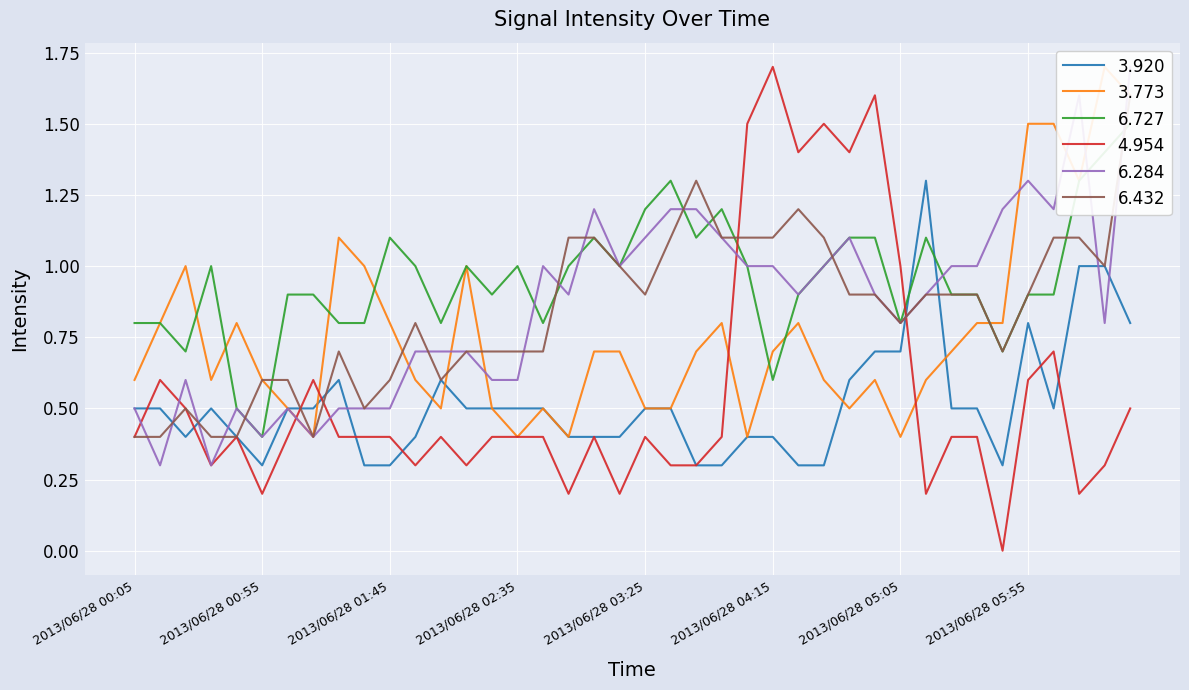

What is the average value of the 6.284 series?

0.9